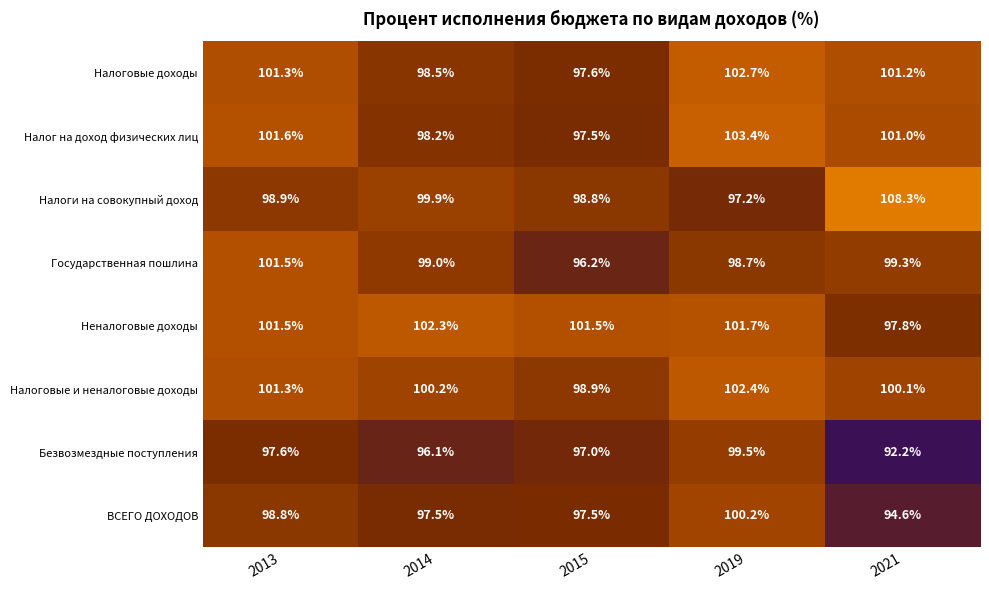

Is it true that Налоговые и неналоговые доходы equals 102.4 at 2019?

True